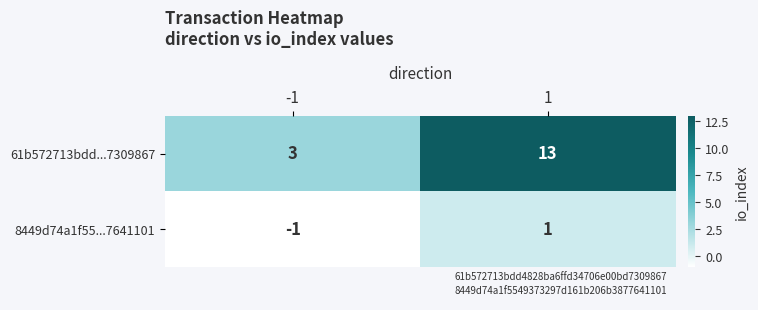

The 8449d74a1f55...7641101 series shows 0 at -1. True or false?

False